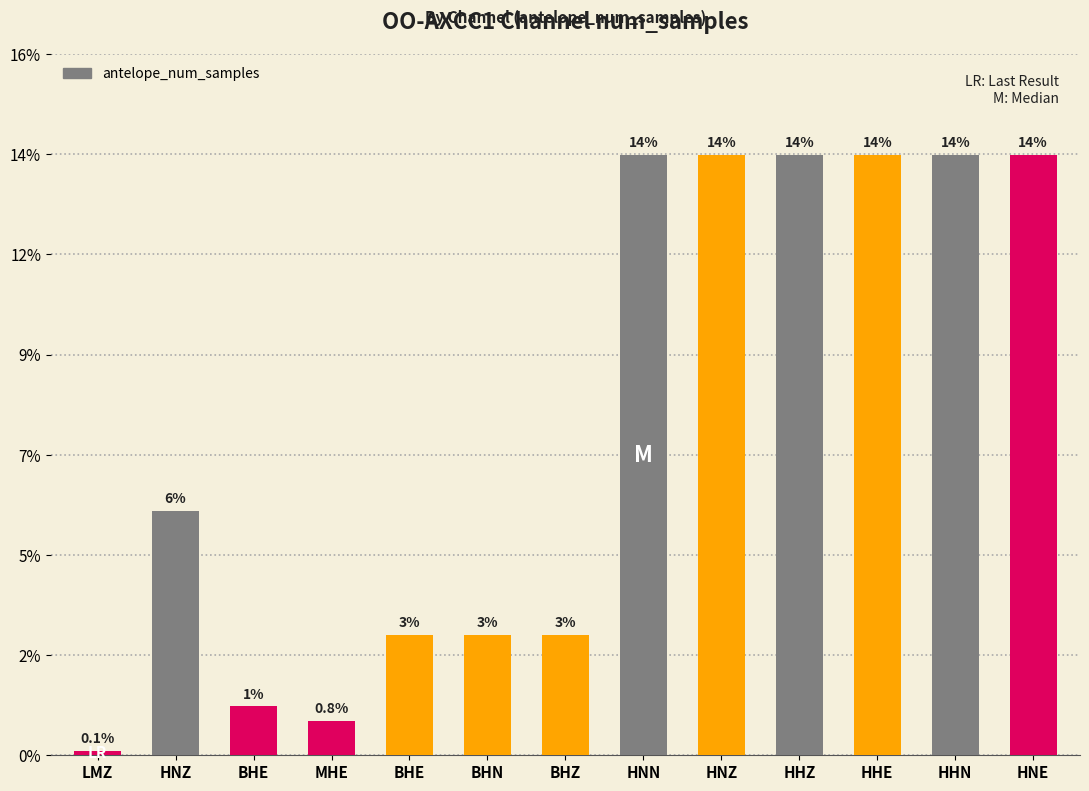

Where is the data nearest to the value 6035497?

HNZ